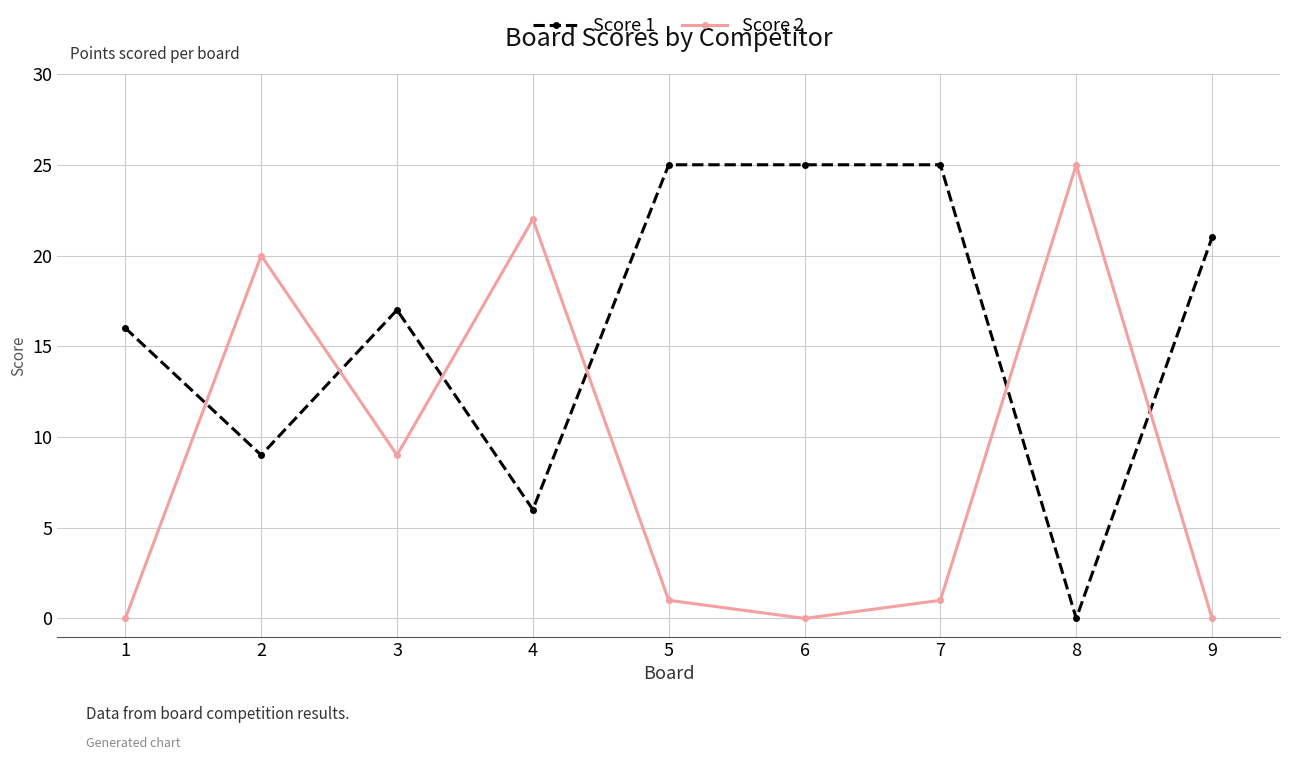

Where is Score 1 nearest to the value 12?

2